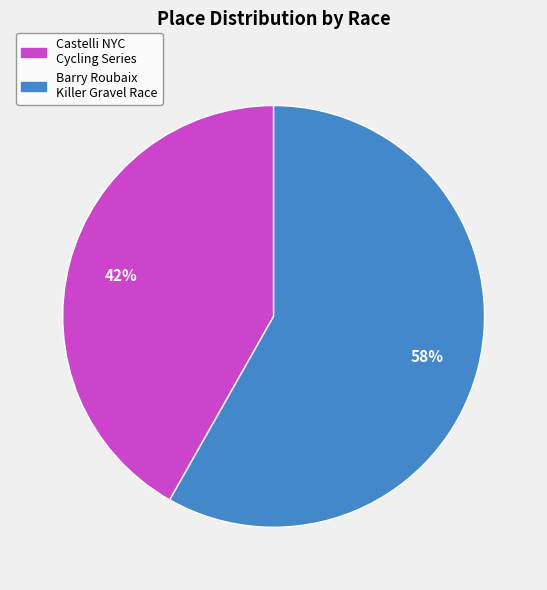

Is there a majority slice in this chart?

Yes